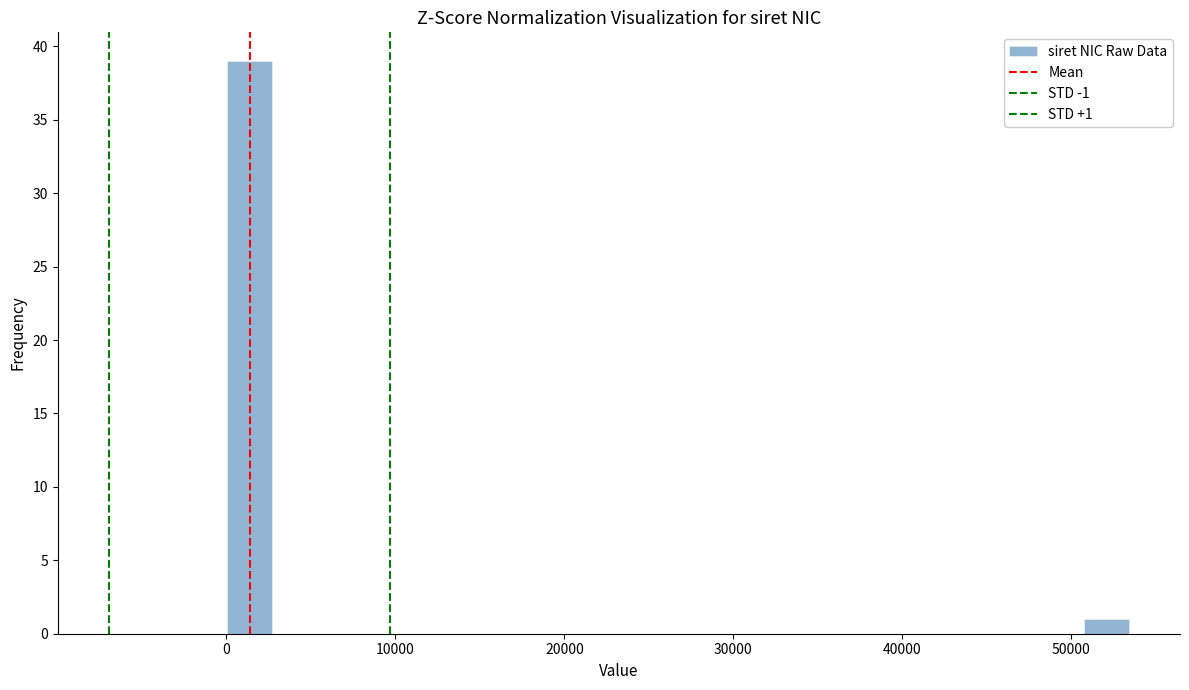

Around what value on the x-axis is the tallest bar? Give the approximate position of its centre, as read against the axis.

1000